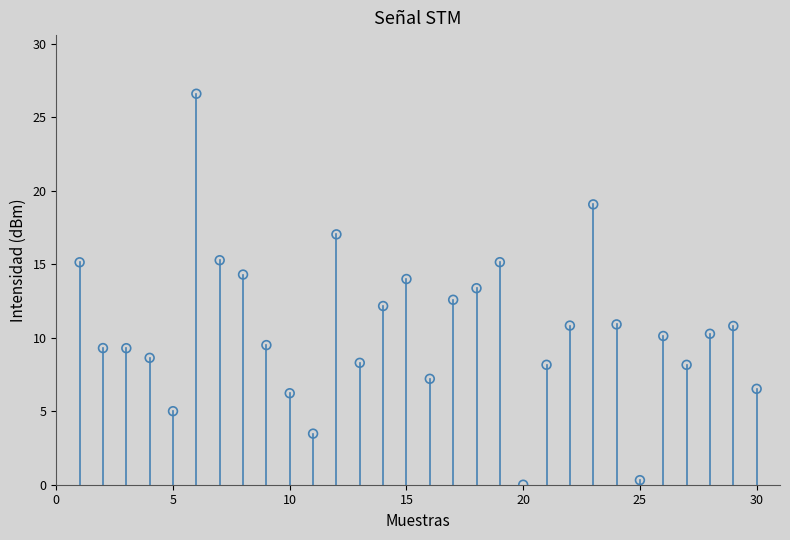

What is the range of Y values (max minus min)?

26.6